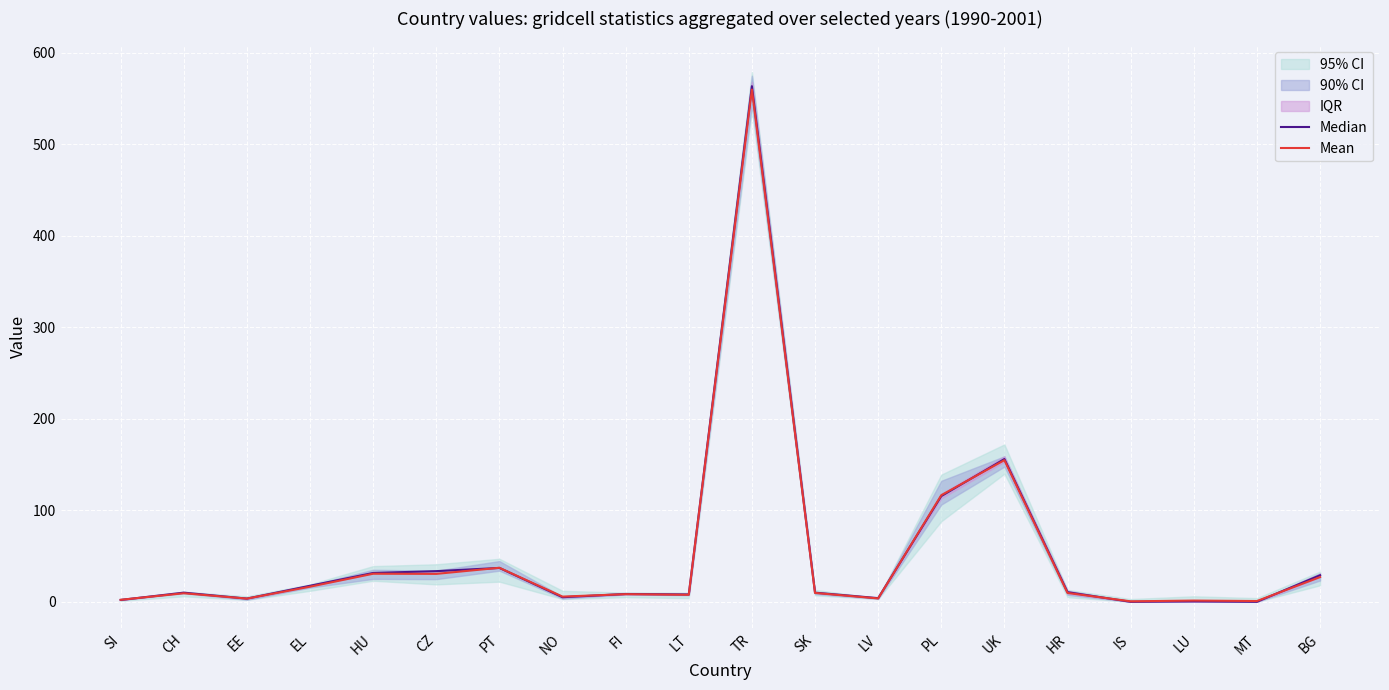

True or false: Mean and Median cross at least once.

True